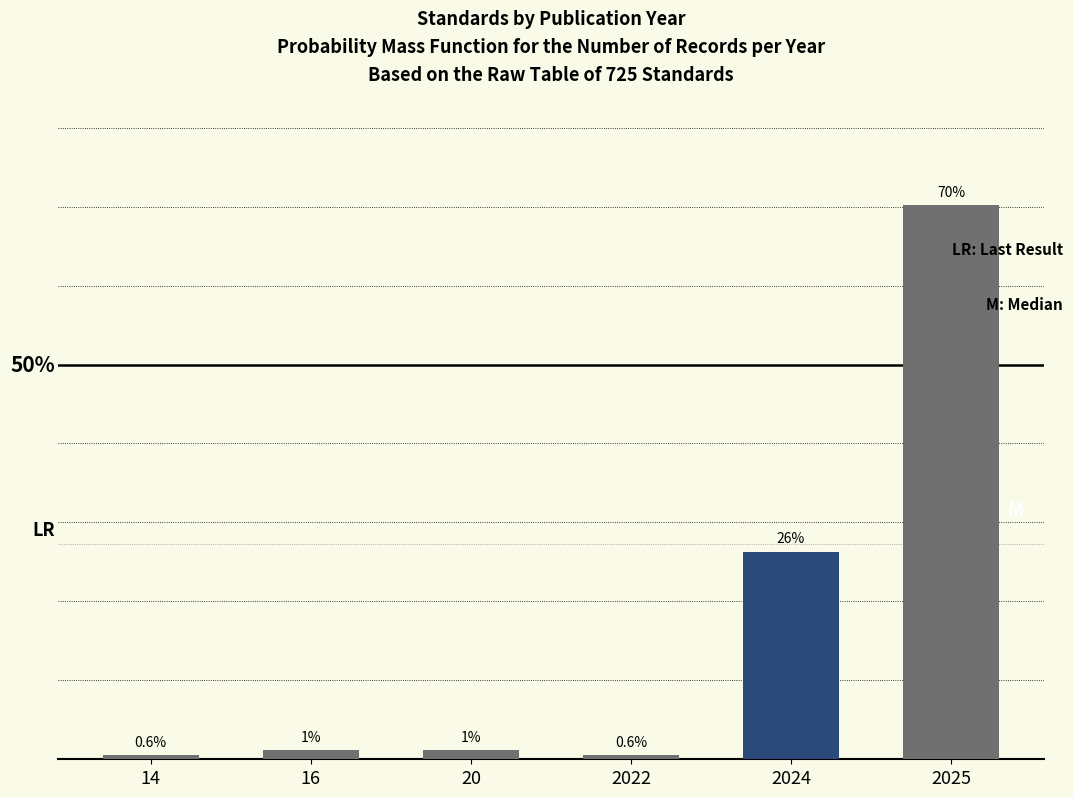

Does the chart contain any negative values?

No